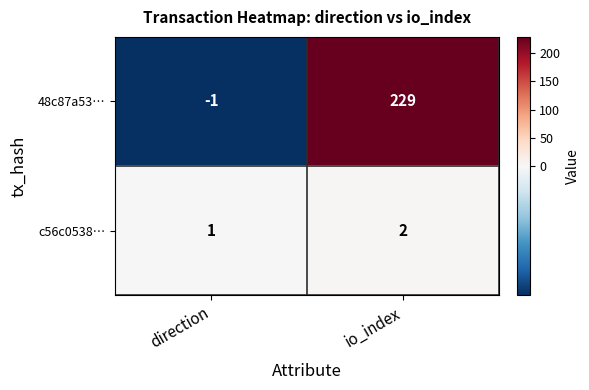

The value of c56c0538… at io_index is 1. True or false?

False